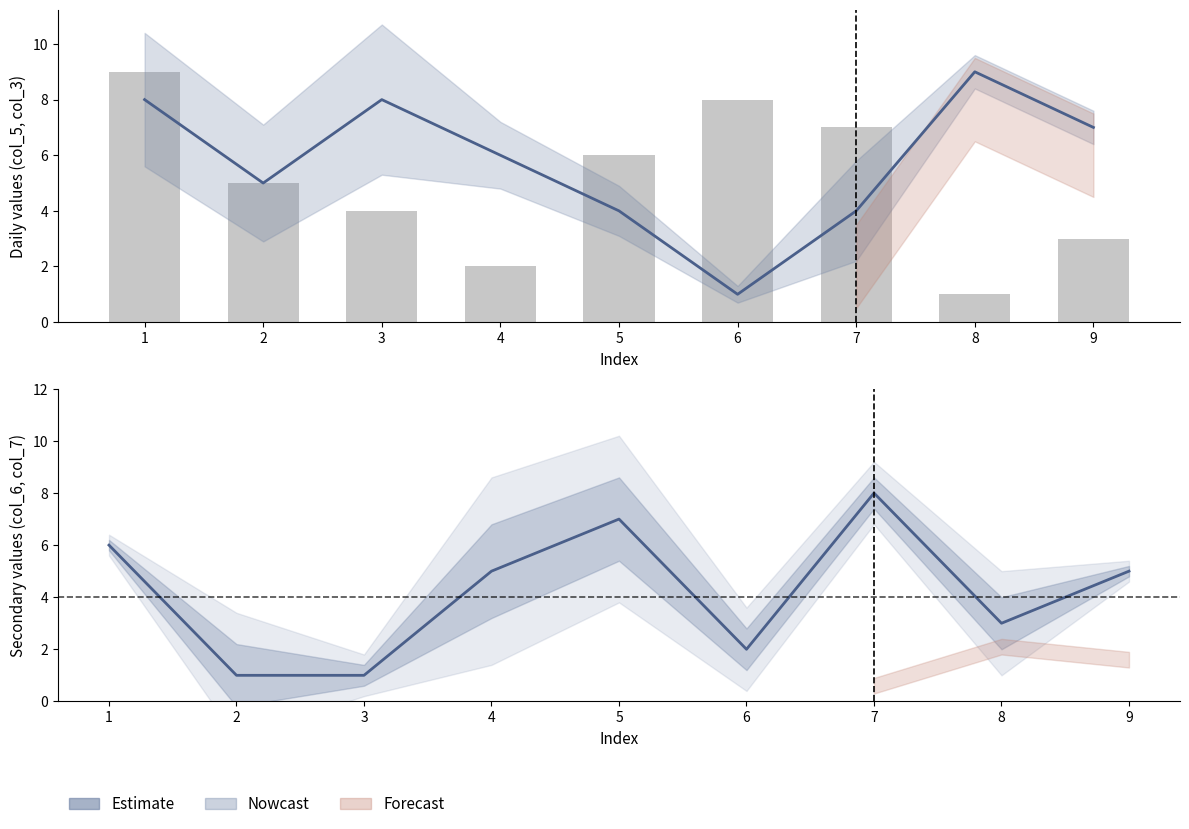

What is the difference between the col_3 values at 4 and 1?

7